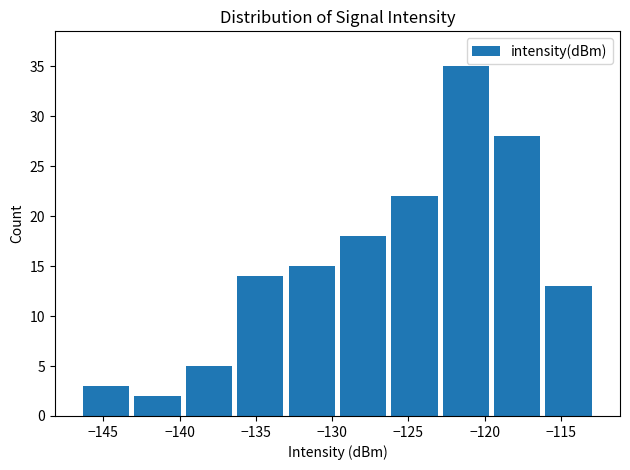

Reading left to right, transcribe this chart: for each bar, give the range it covers on the x-axis and its height. Neither the bar edges nor the heights are printed on the chart, so give them approximately, as read against the axes.

-146.5 to -143.0: 3
-143.0 to -140.0: 2
-140.0 to -136.5: 5
-136.5 to -133.0: 14
-133.0 to -129.5: 15
-129.5 to -126.5: 18
-126.5 to -123.0: 22
-123.0 to -119.5: 35
-119.5 to -116.0: 28
-116.0 to -113.0: 13